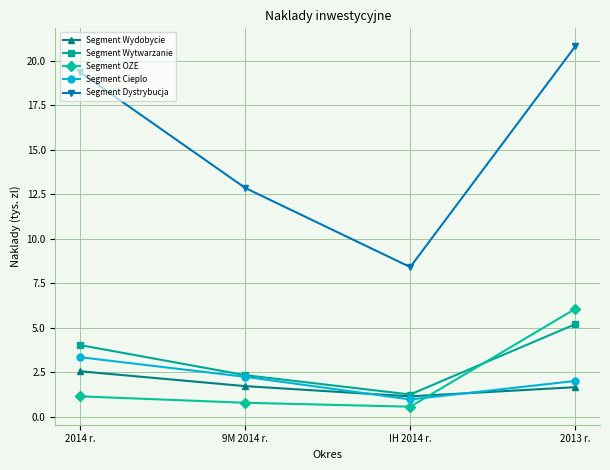

What is the greatest value displayed?

20.8